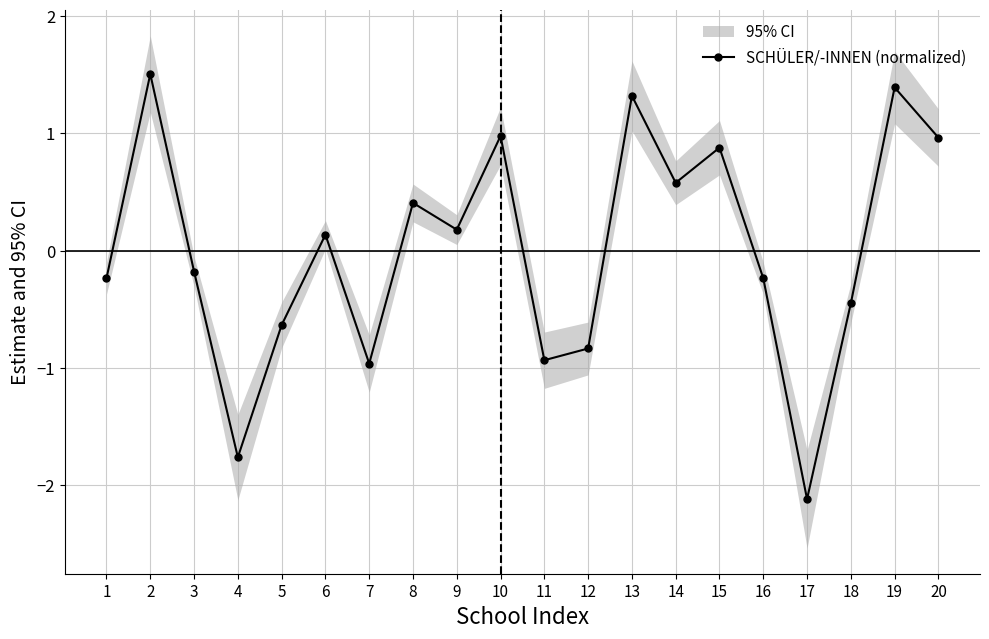

What is the value of the 14th point from the left?

0.6